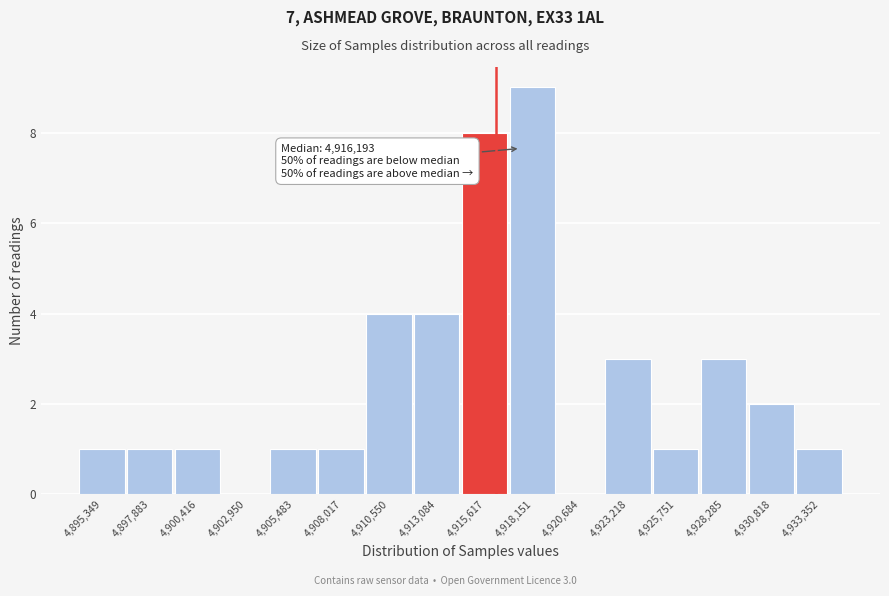

Over which range of the x-axis is the bar tallest?

4917000 to 4919500